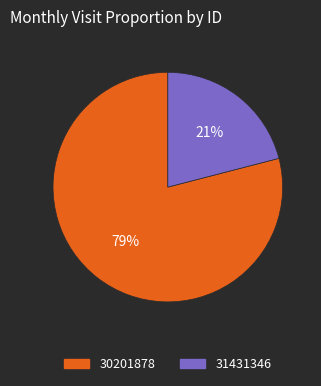

Rank the categories by value from highest to lowest.

30201878, 31431346